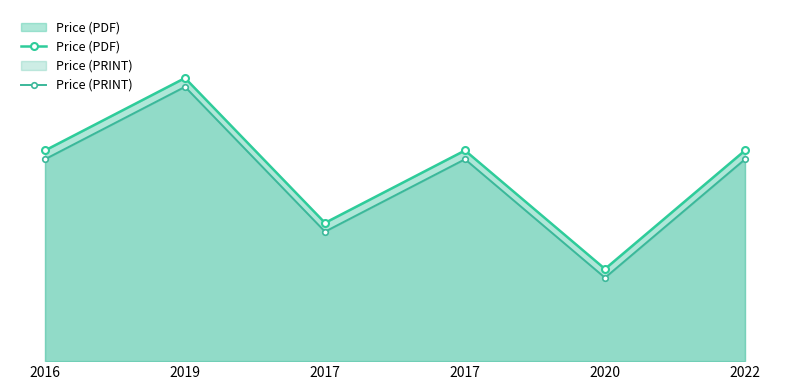

Rank the series at 2019 from lowest to highest value.

Price (PRINT), Price (PDF)